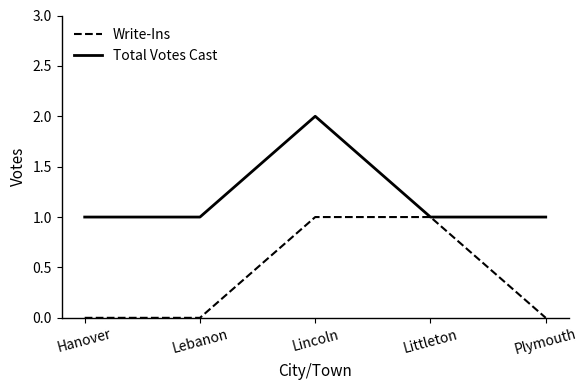

The Total Votes Cast series shows 1 at Littleton. True or false?

True